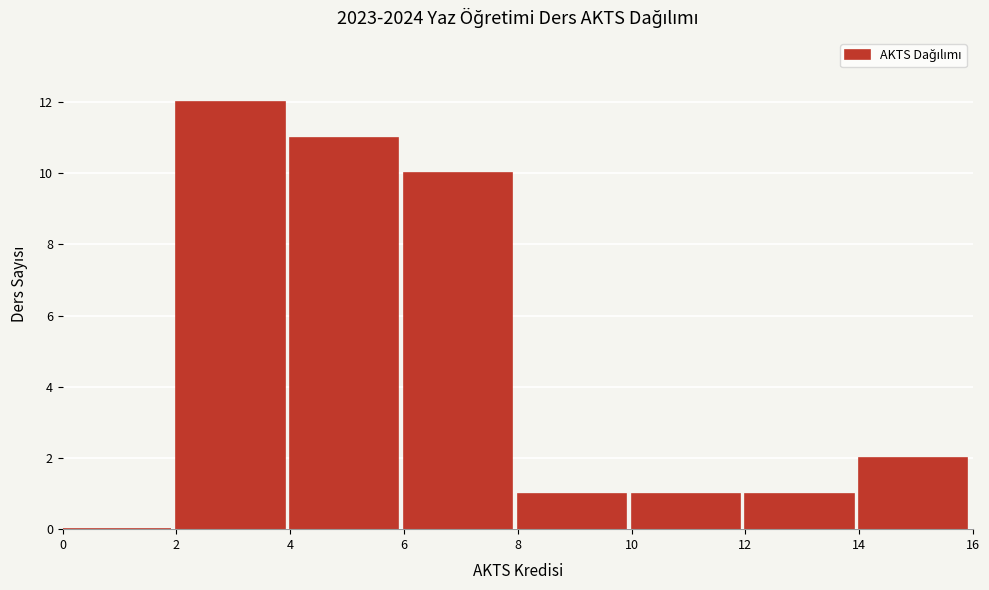

Reading left to right, transcribe this chart: for each bar, give the range it covers on the x-axis and its height. The values are not printed on the chart, so give them approximately, as read against the axis.

0 to 2: 0
2 to 4: 12
4 to 6: 11
6 to 8: 10
8 to 10: 1
10 to 12: 1
12 to 14: 1
14 to 16: 2